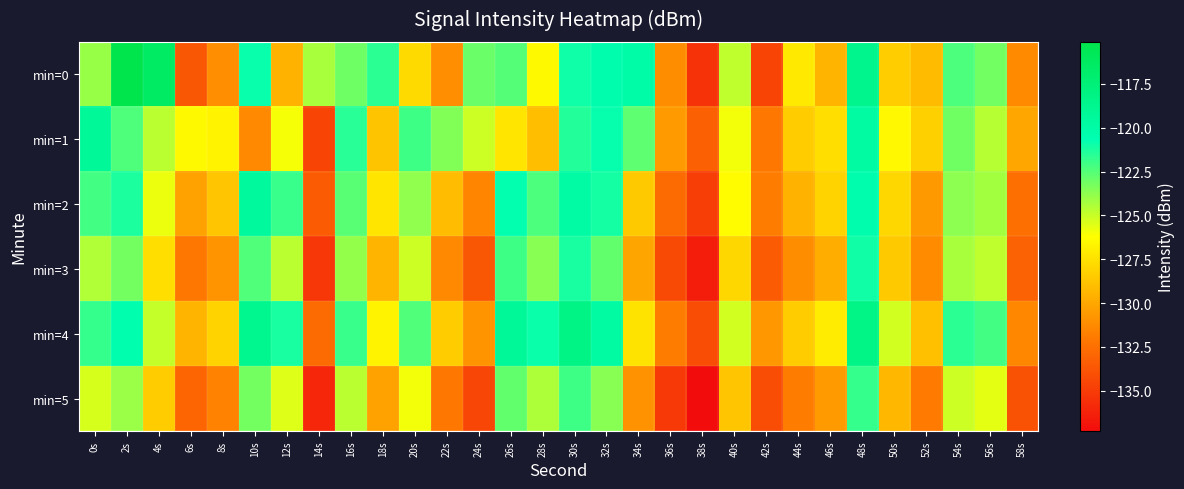

Which series has the largest total across all categories?

min=4